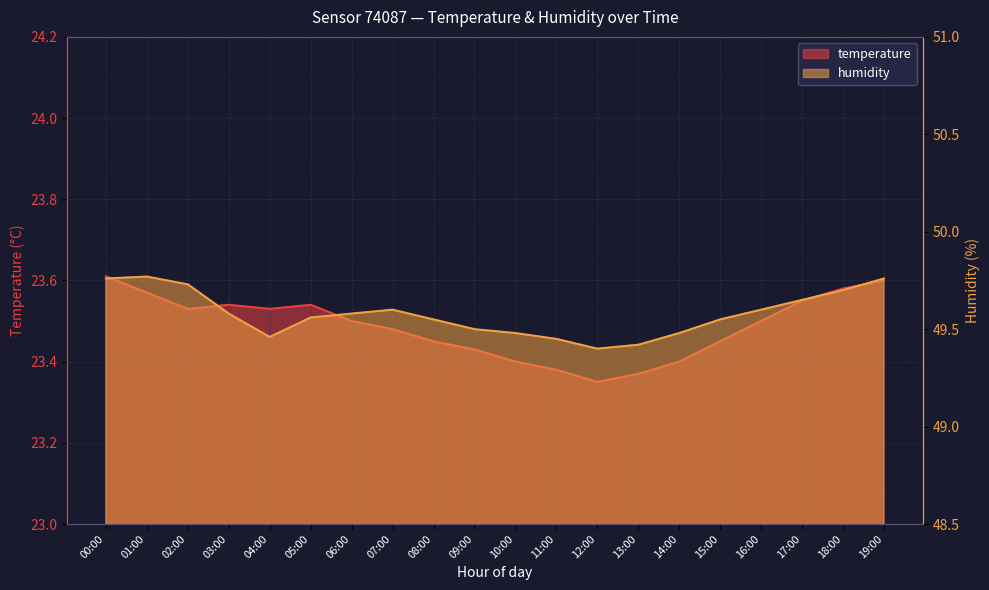

True or false: humidity has a value of 49.8 at 01:00.

True